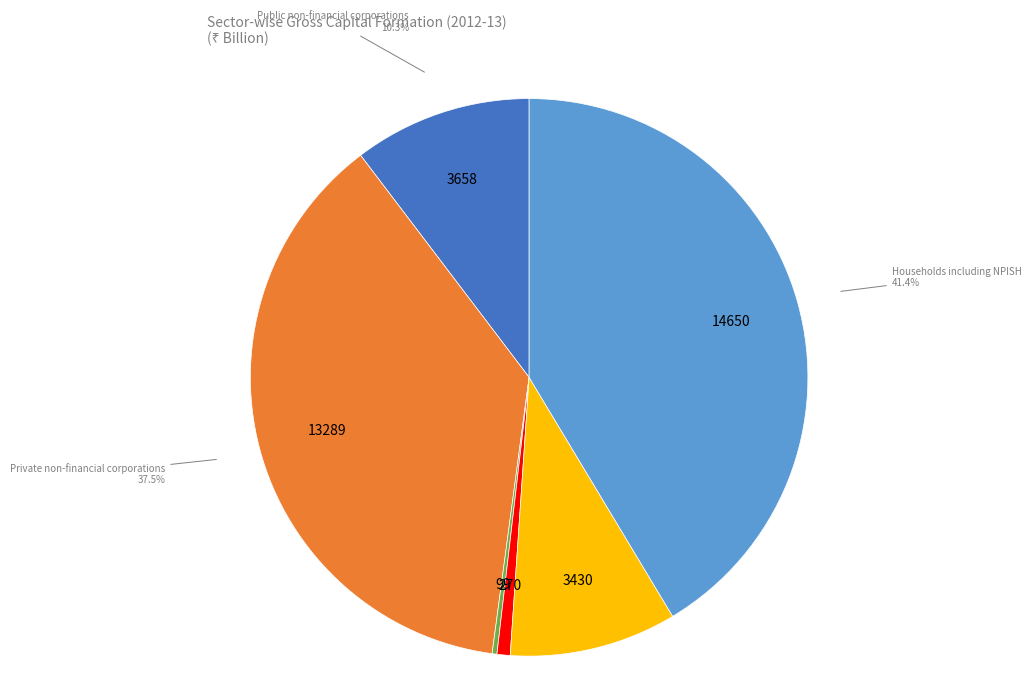

Is there any slice that represents more than half of the pie?

No